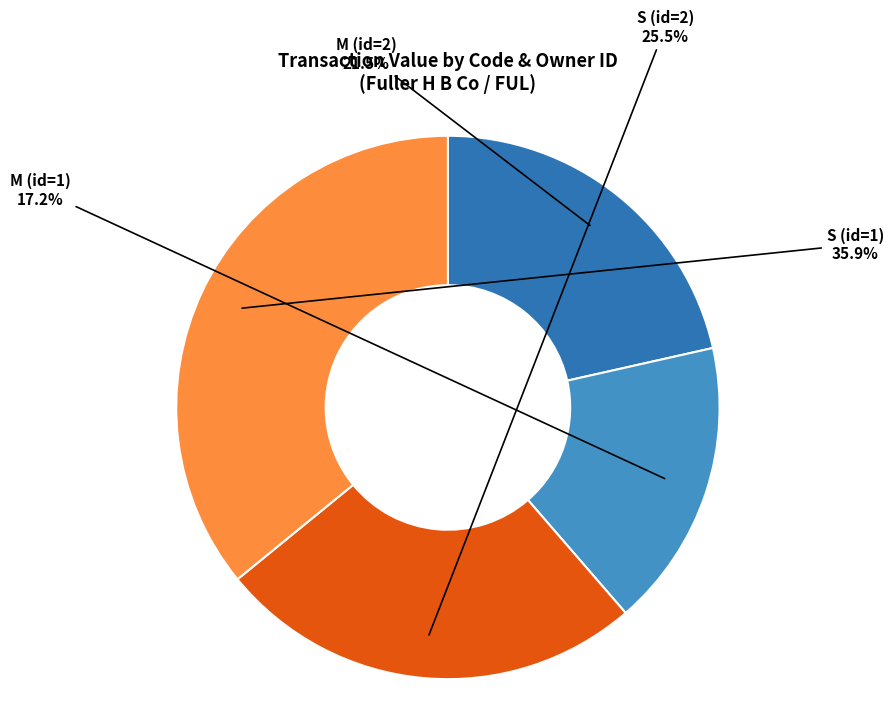

Count the number of slices in the pie.

4